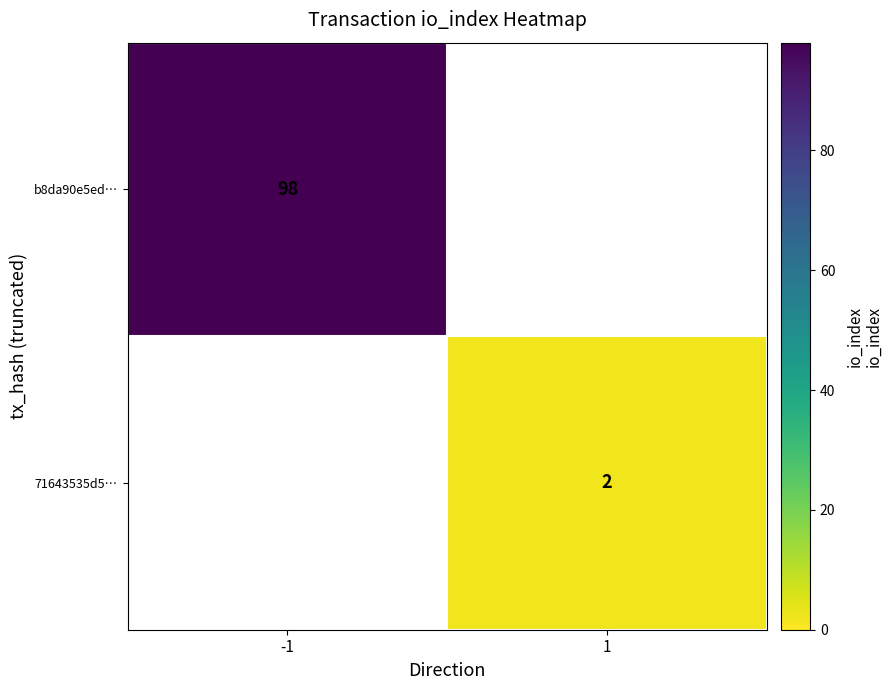

The value of 71643535d5… at 1 is 3. True or false?

False